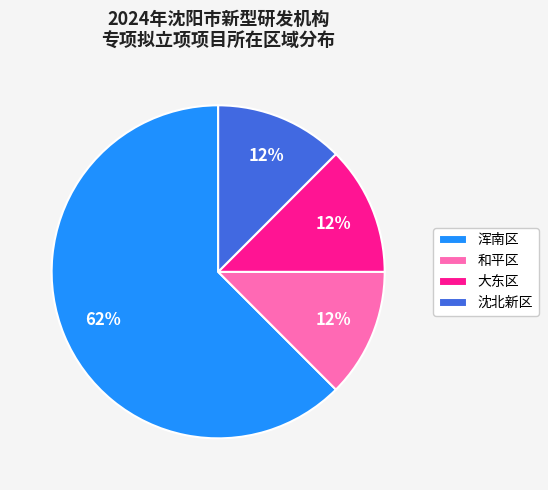

How many slices are in this pie chart?

4